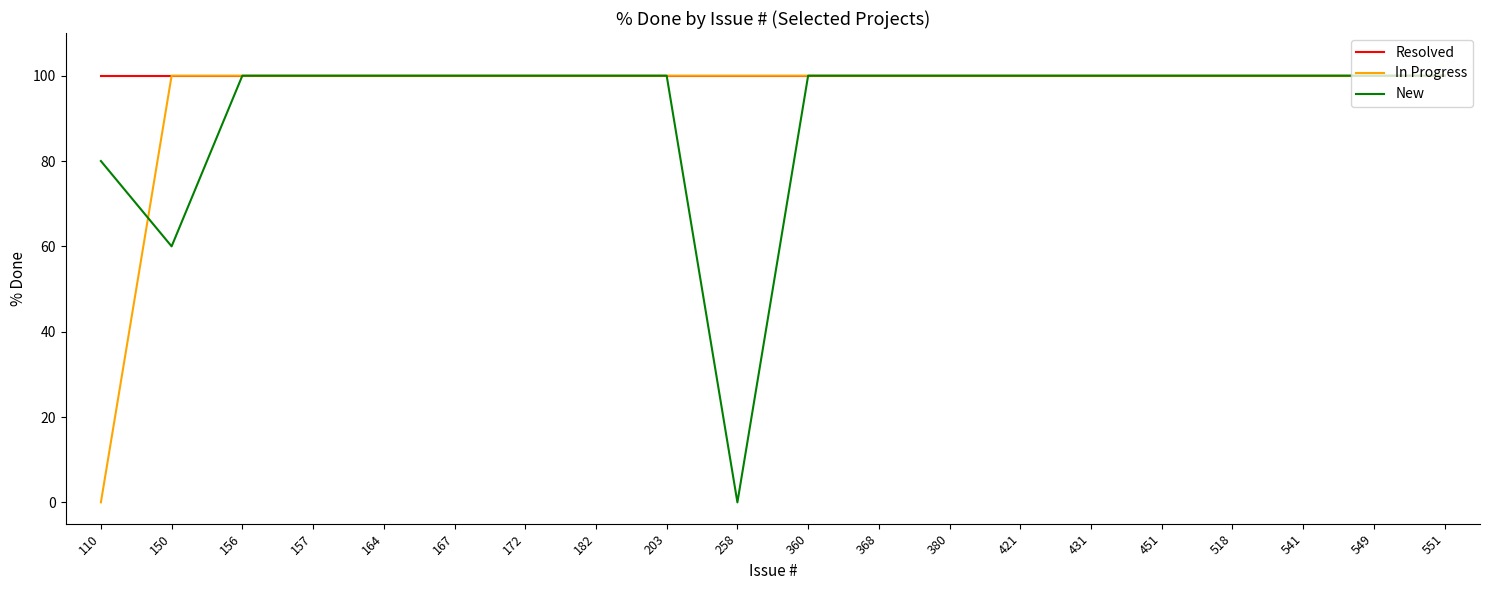

Between 150 and 549, which series saw the biggest shift?

New